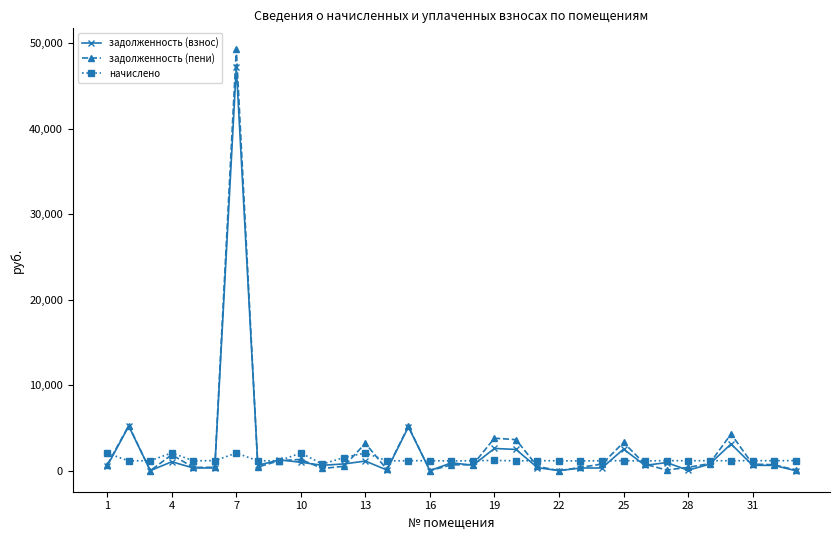

What is the maximum value for начислено?

2078.4